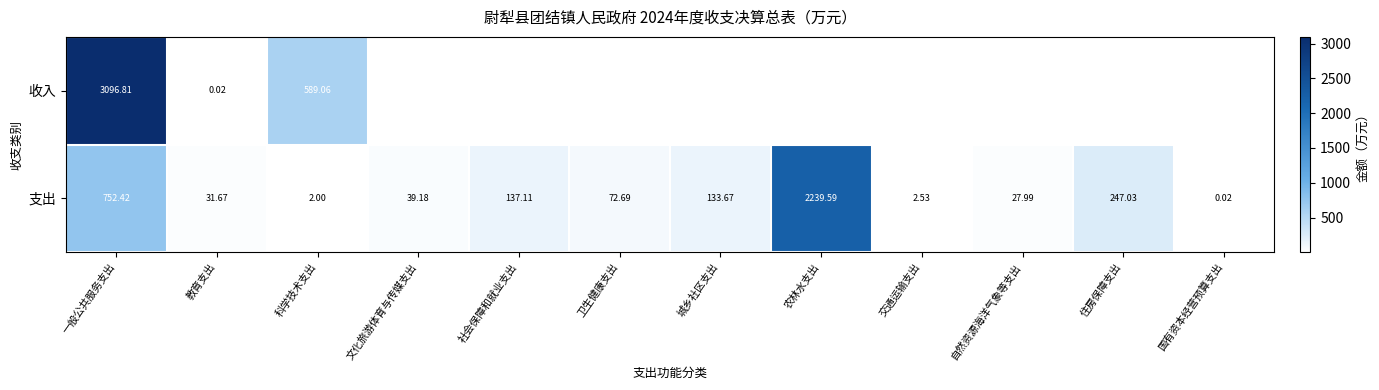

Is it true that 支出 equals 23.1 at 文化旅游体育与传媒支出?

False